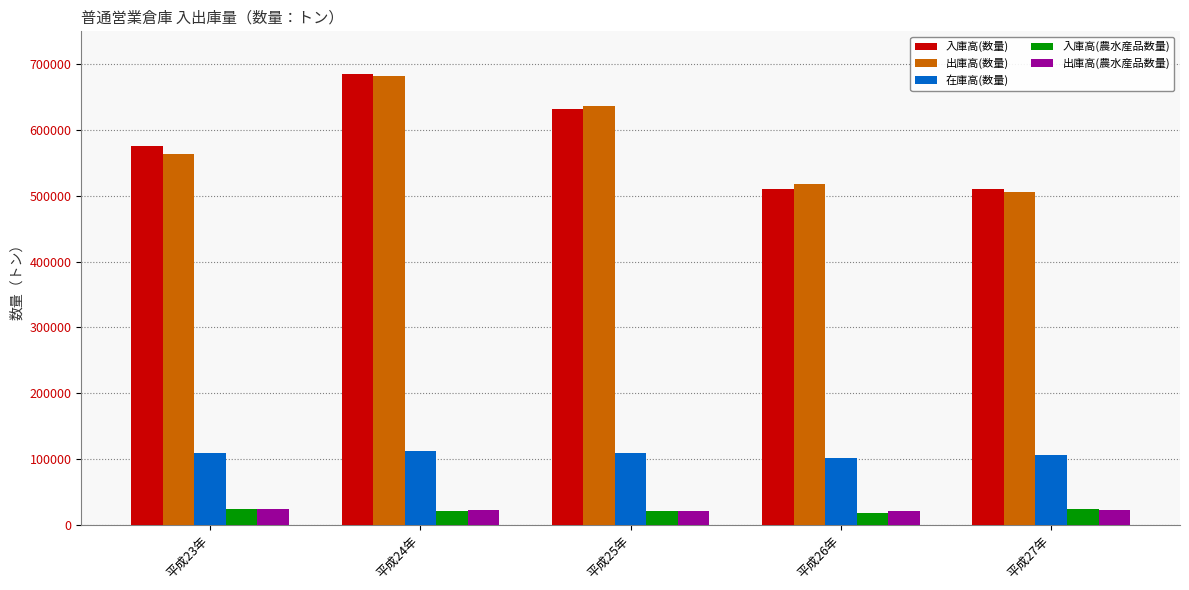

What is the total value across all series at 平成26年?

1168581